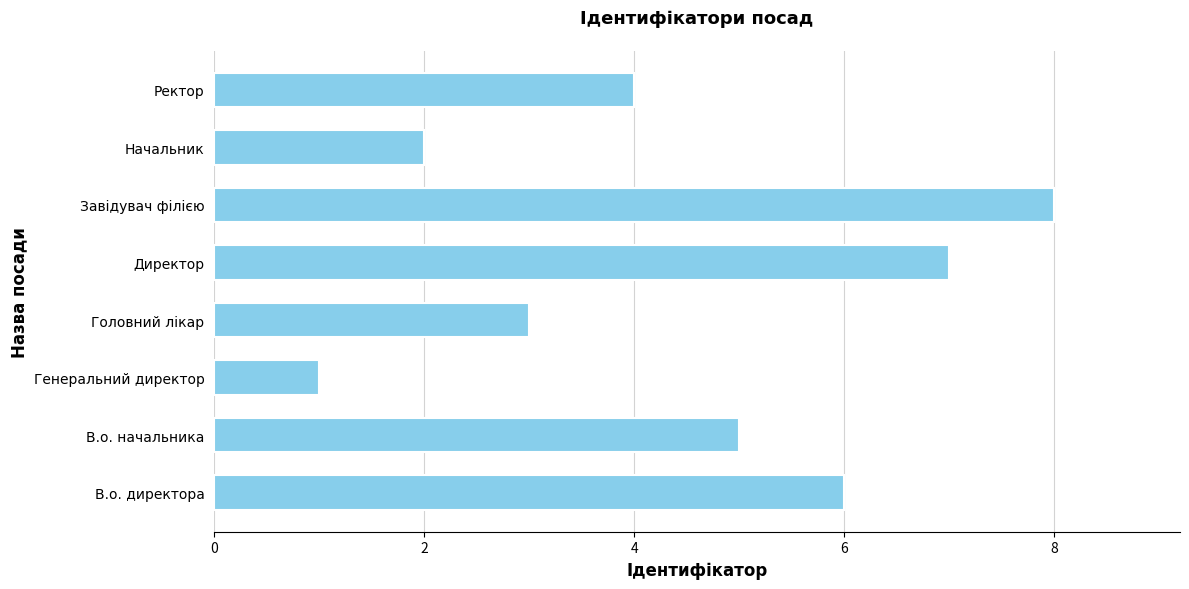

Are the bars horizontal?

Yes